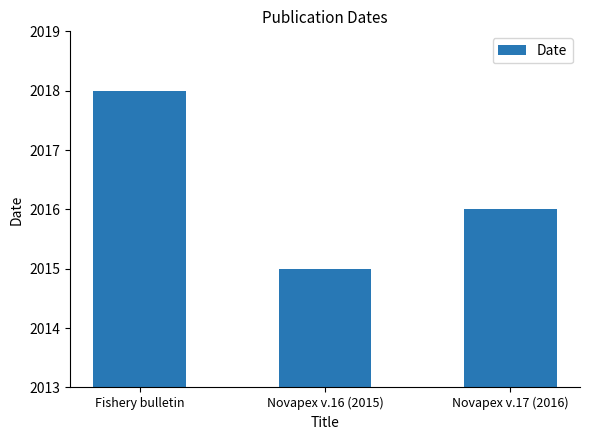

The value at Fishery bulletin is 2018. True or false?

True